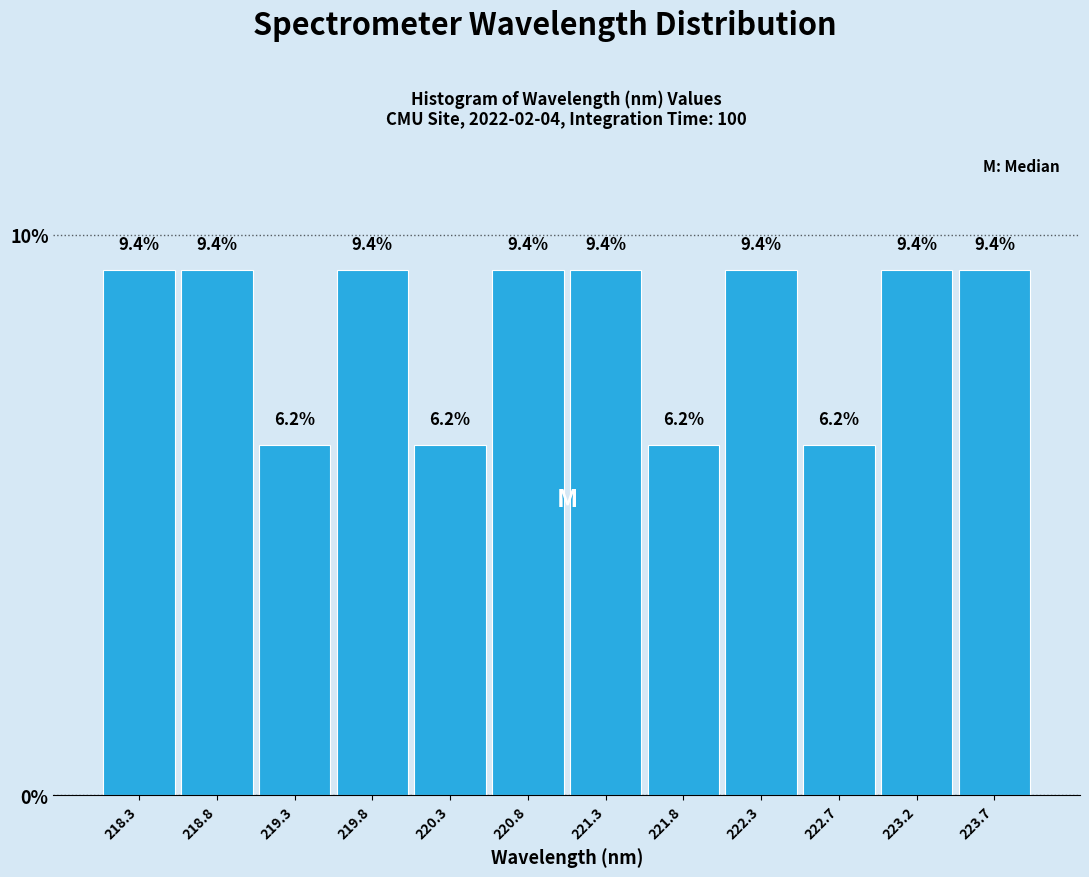

Reading left to right, transcribe this chart: for each bar, give the range it covers on the x-axis and its height. The bar edges are not printed on the chart, so give them approximately, as read against the axis.

218.05 to 218.55: 9.4
218.55 to 219.05: 9.4
219.05 to 219.55: 6.2
219.55 to 220.05: 9.4
220.05 to 220.55: 6.2
220.55 to 221.00: 9.4
221.00 to 221.50: 9.4
221.50 to 222.00: 6.2
222.00 to 222.50: 9.4
222.50 to 223.00: 6.2
223.00 to 223.50: 9.4
223.50 to 224.00: 9.4